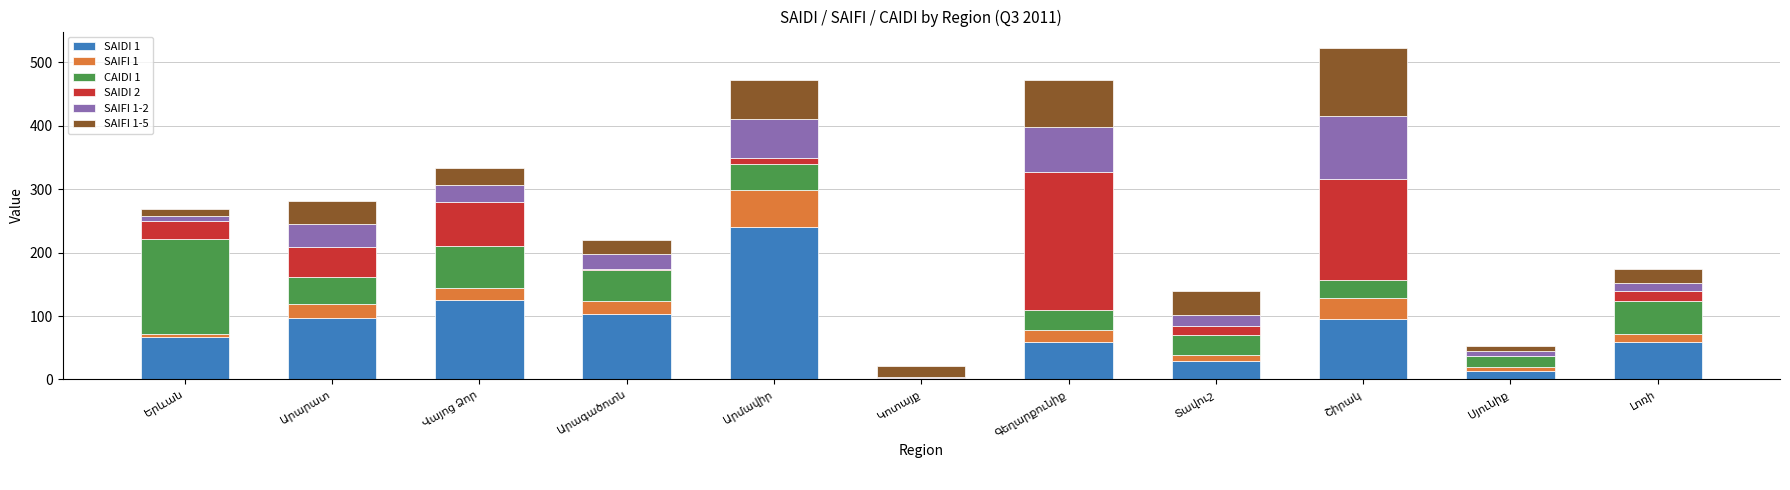

What is the sum of all SAIDI 1 values?

888.0